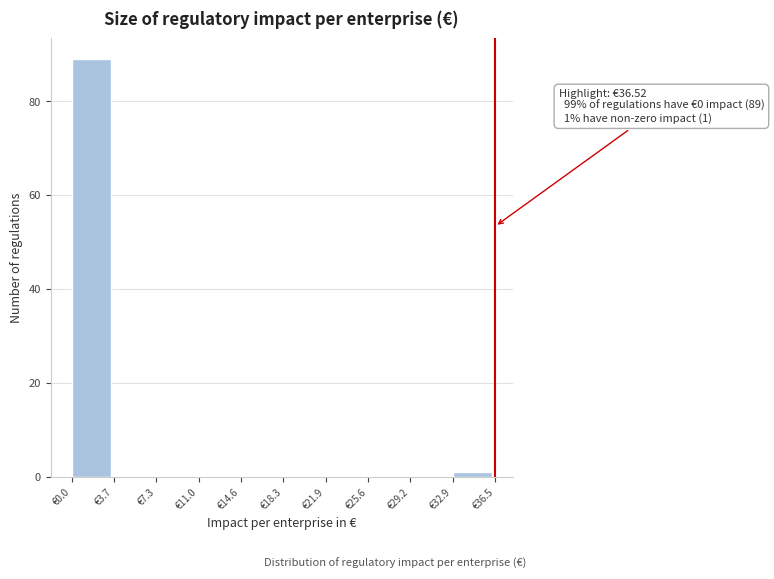

Which range on the x-axis has the tallest bar?

0.0 to 3.5